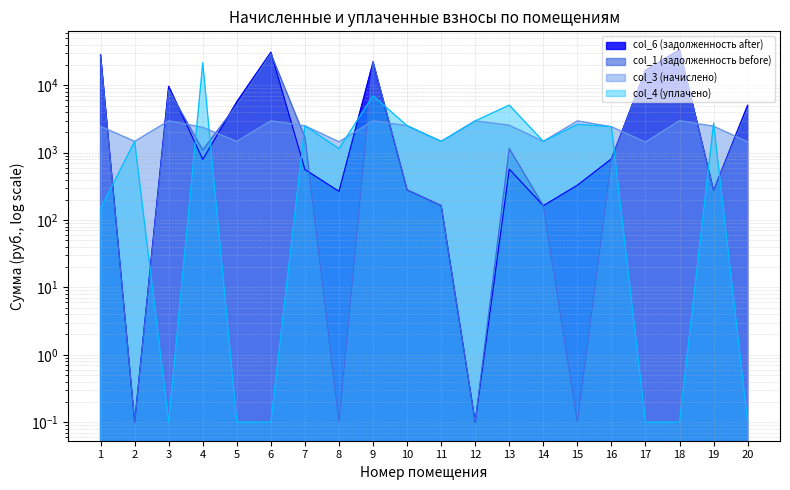

How many series are shown in this chart?

4